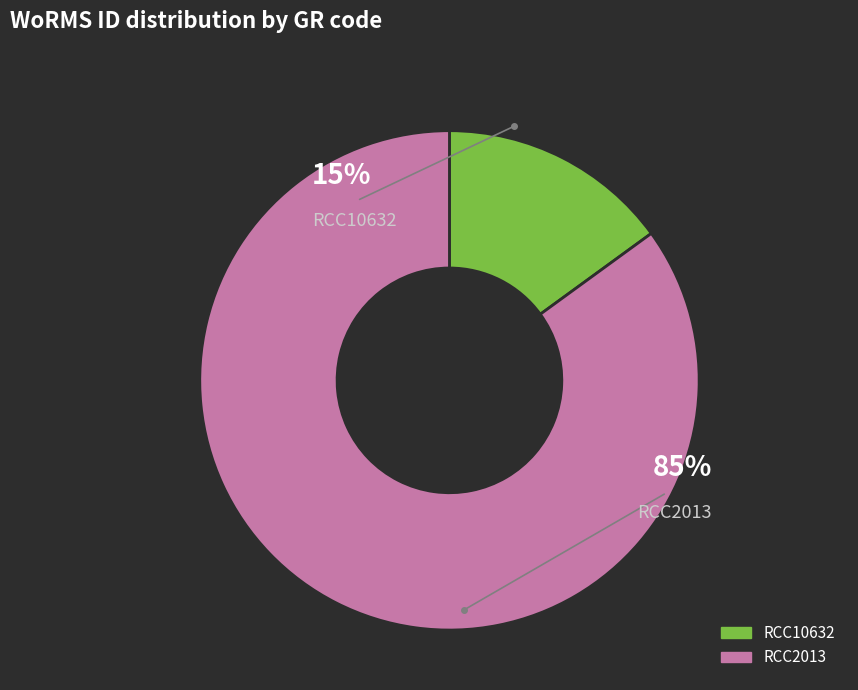

The RCC10632 slice represents 15% of the pie. True or false?

True